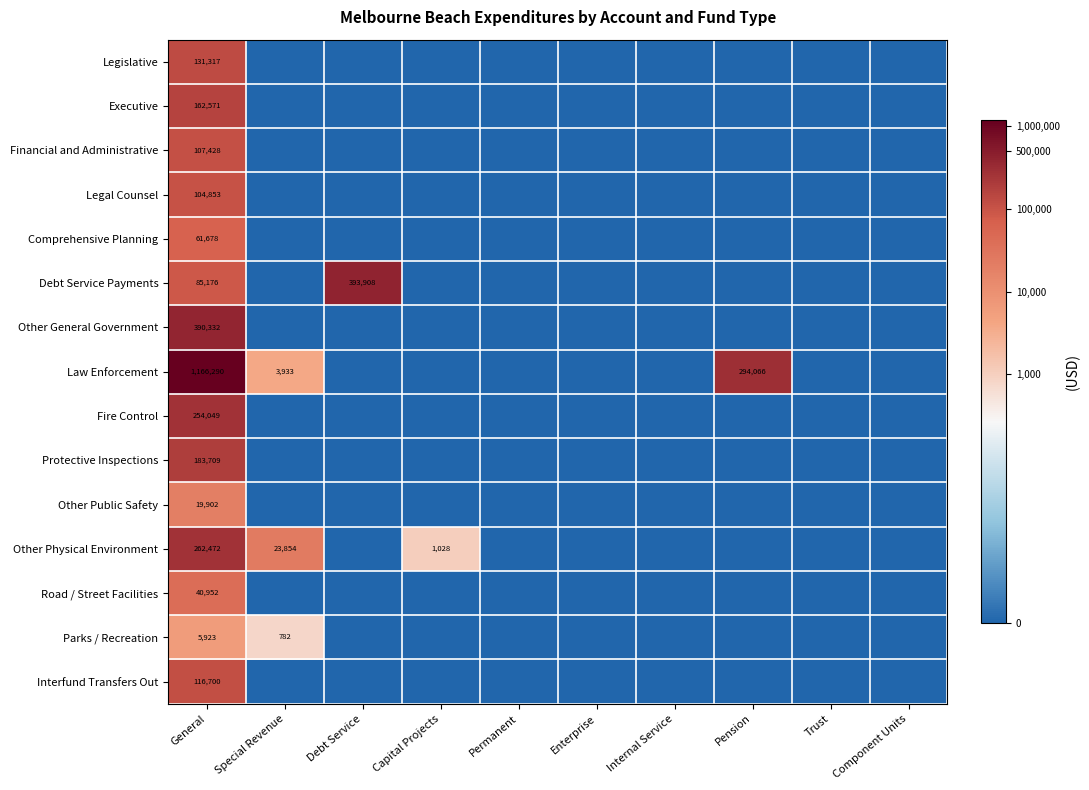

The Protective Inspections series shows 183709 at General. True or false?

True